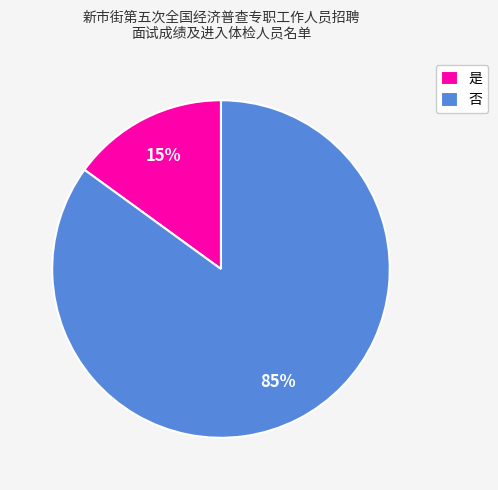

How many slices are in this pie chart?

2